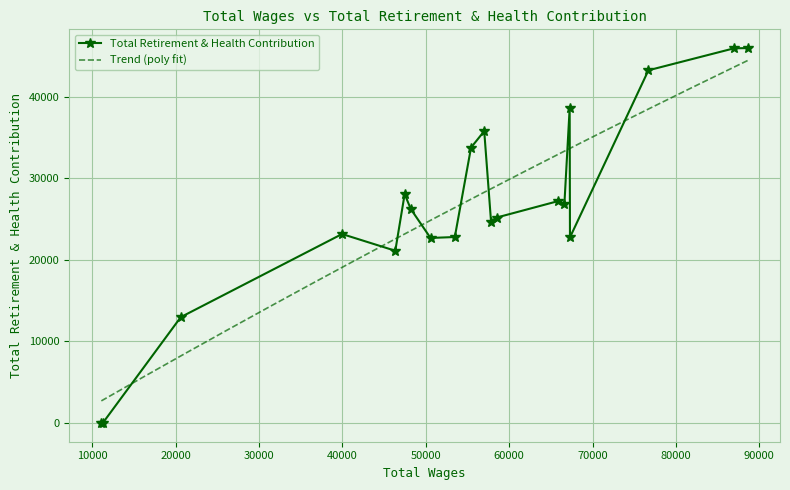

List the labels in order of value, largest first.

88614.0, 86973.0, 76706.0, 67258.0, 57007.0, 55425.0, 47462.0, 65807.0, 66625.0, 48193.0, 58482.0, 57825.0, 39951.0, 53479.0, 67294.0, 50564.0, 46339.0, 20604.0, 11249.0, 11074.0